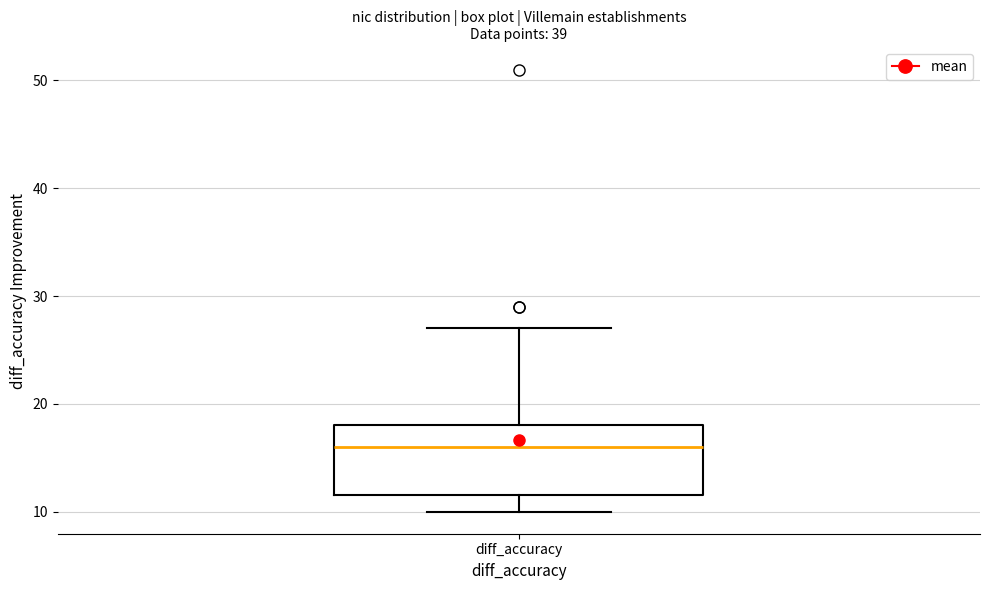

Read this box plot against the y-axis: the position of the median line, the range covered by the box, and the ends of both whiskers. The values are not printed on the chart, so give them approximately, as read against the axis.

median 16, box 12 to 18, whiskers 10 to 27